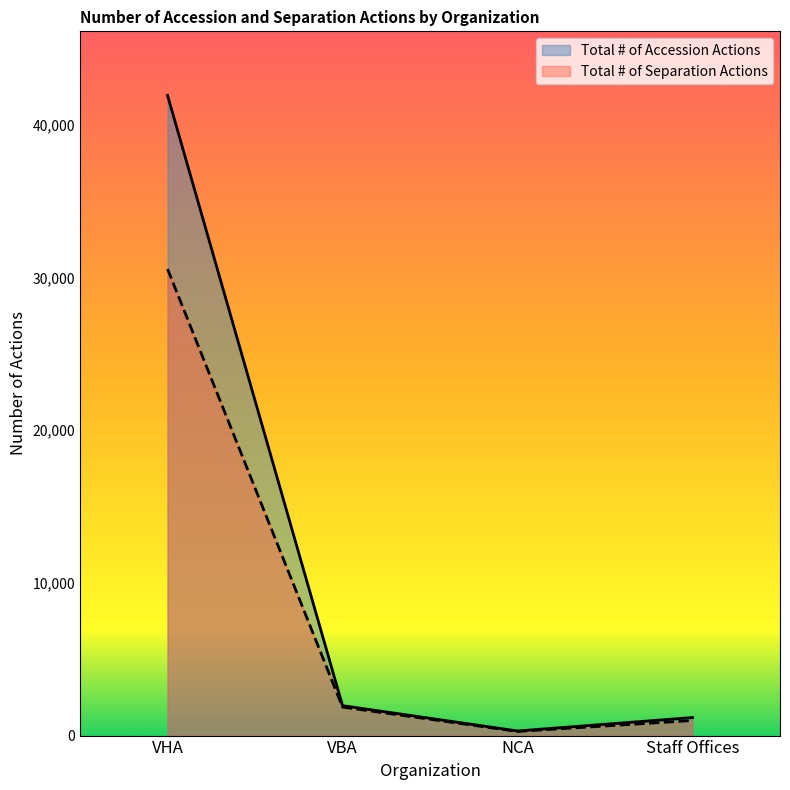

How many lines are shown in the chart?

2